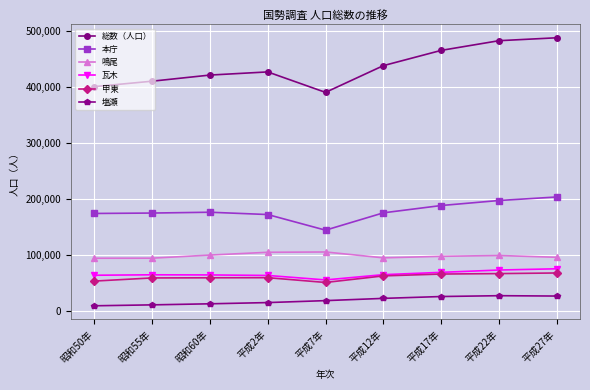

True or false: 本庁 and 甲東 cross at least once.

False